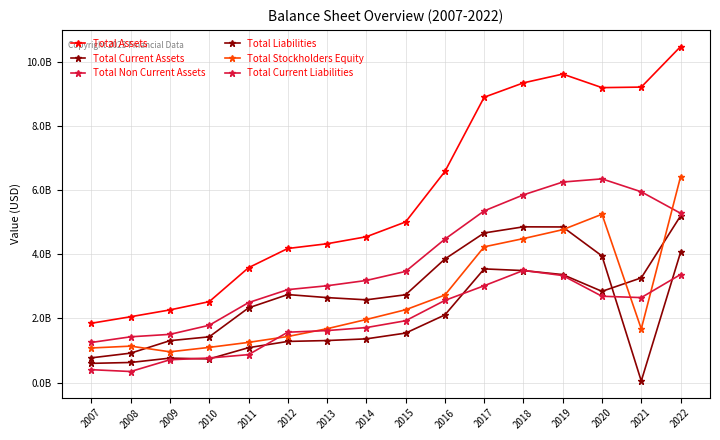

Is this an area chart (filled region under the line)?

No